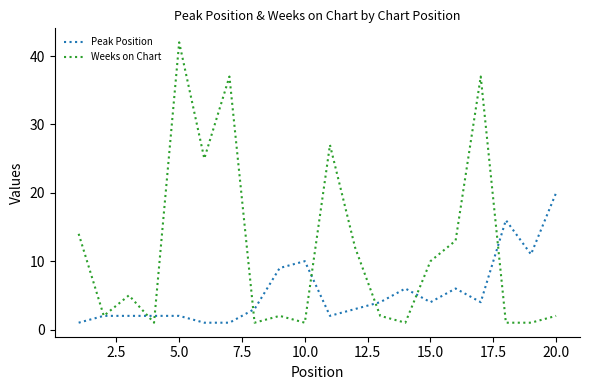

Which series has the largest range (max minus min)?

Weeks on Chart